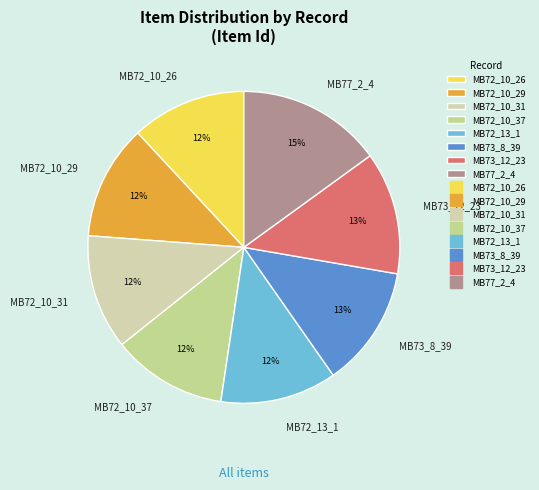

To the nearest percent, what is the difference between the largest and smallest slice percentages?

3%